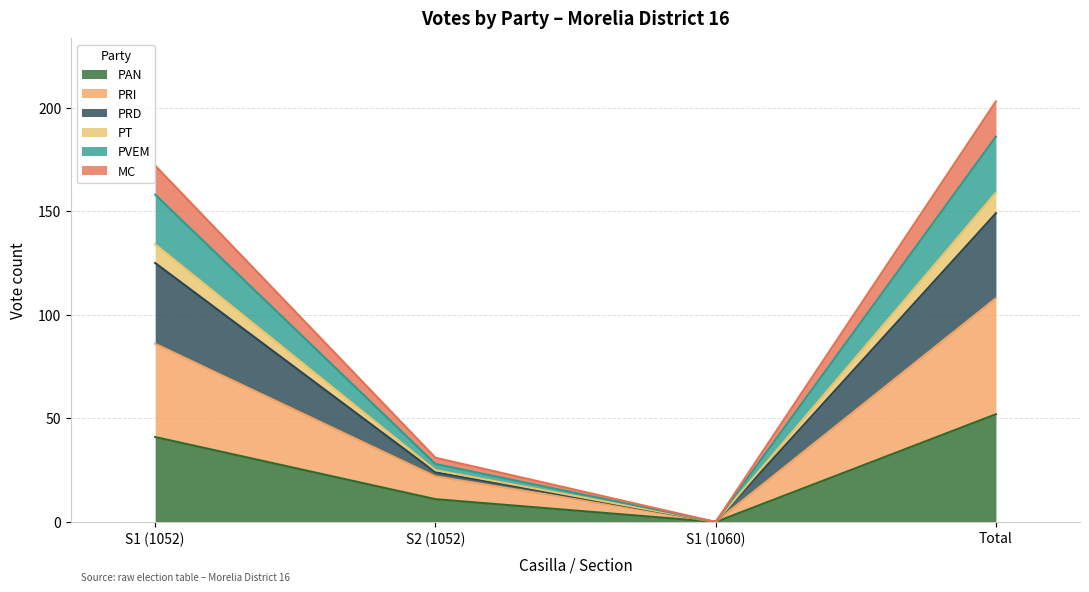

What are all the series names shown in the legend?

PAN, PRI, PRD, PT, PVEM, MC